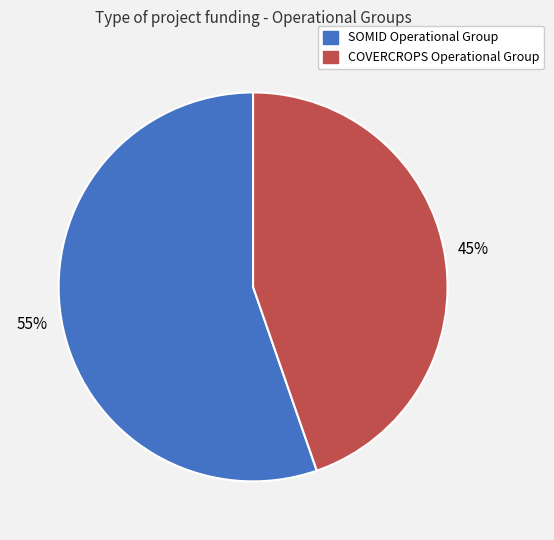

Does any single category account for the majority?

Yes